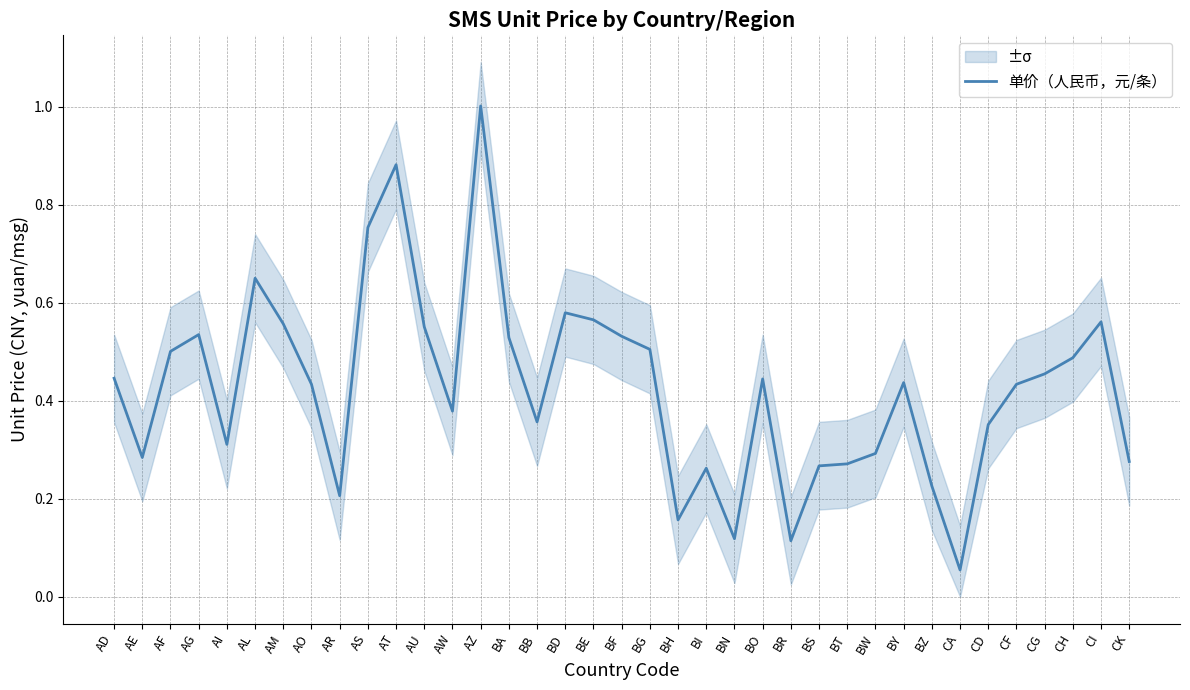

Where is the first local maximum?

AG